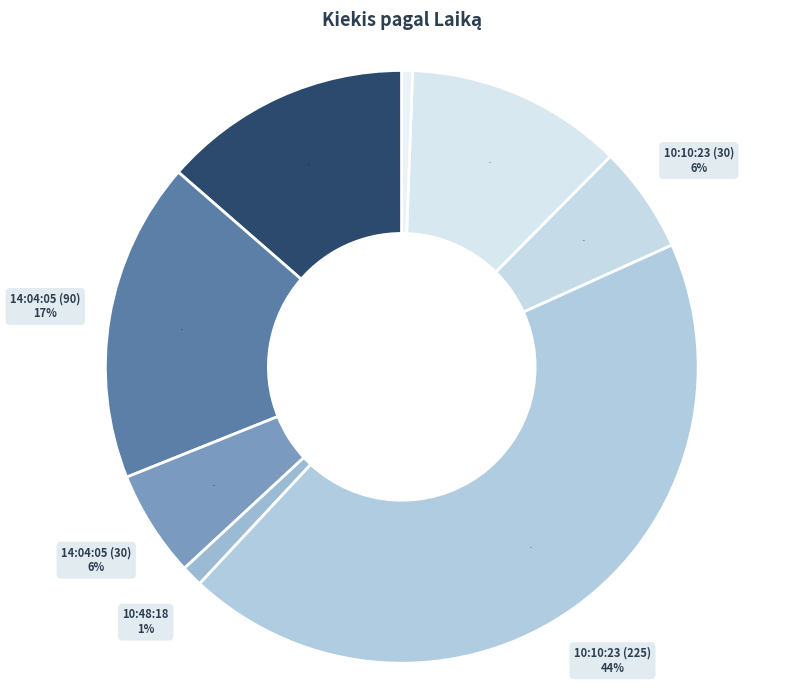

The 10:10:23 (225) slice represents 54% of the pie. True or false?

False